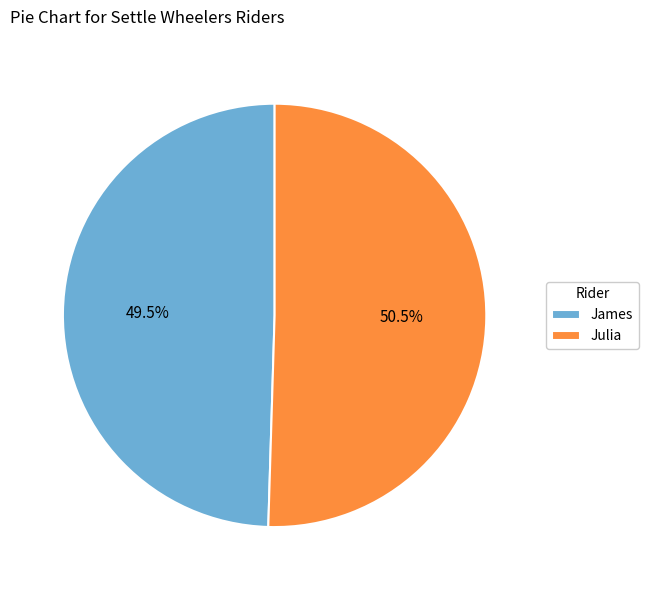

What is the largest slice in the pie chart?

Julia